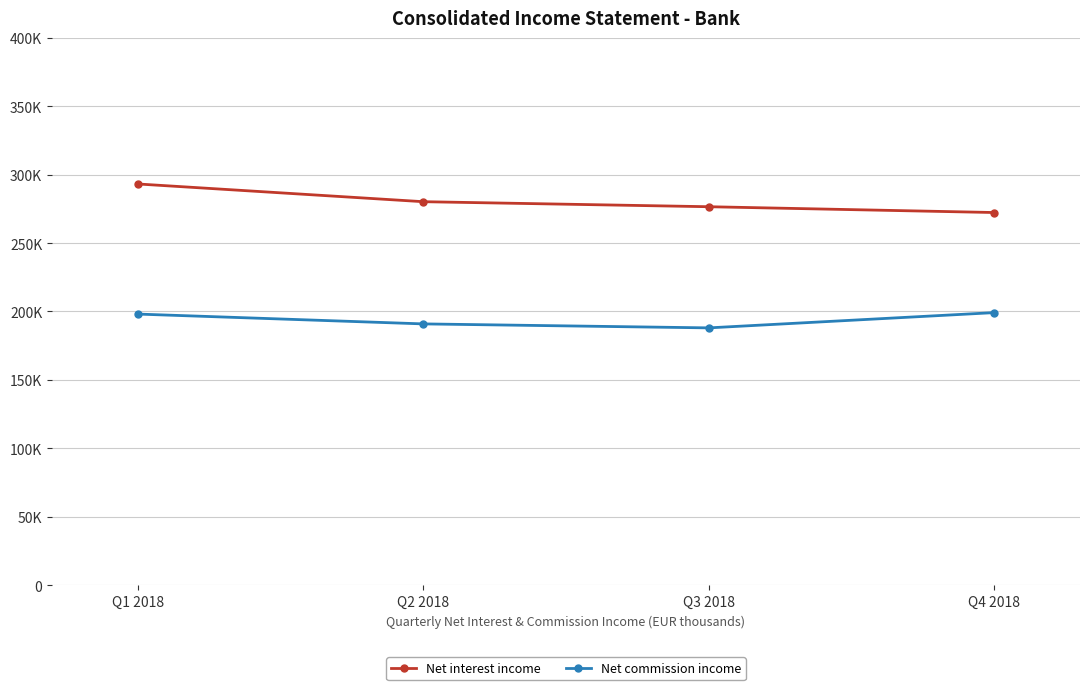

Reading left to right, extract all data points from this chart.

Net interest income: Q1 2018=293234	Q2 2018=280268	Q3 2018=276590	Q4 2018=272345
Net commission income: Q1 2018=198120	Q2 2018=190936	Q3 2018=188025	Q4 2018=199184